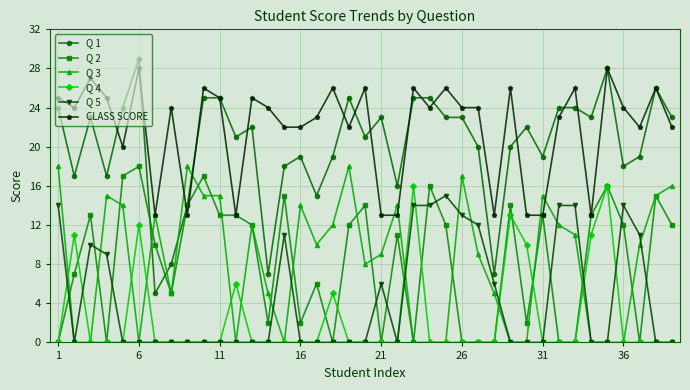

True or false: Q 4 and Q 3 intersect in this chart.

True